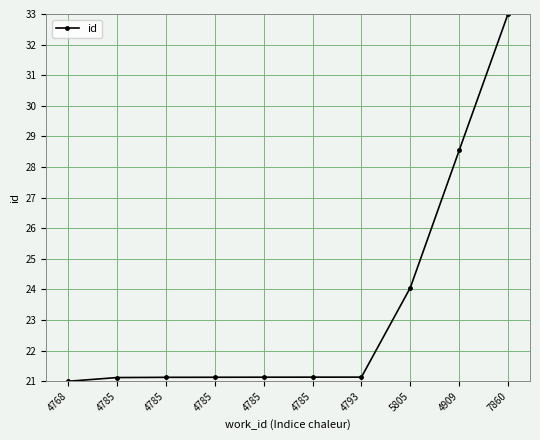

How many lines are shown in the chart?

1